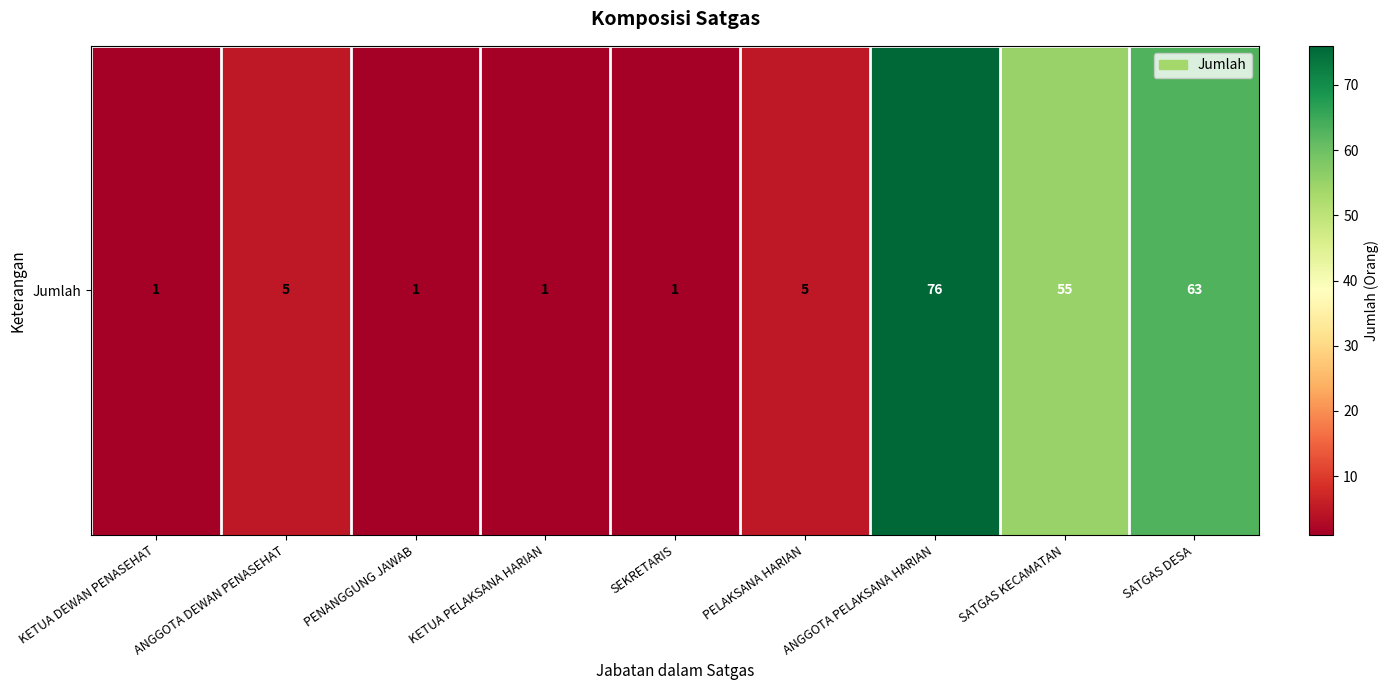

What is the difference between the values at ANGGOTA PELAKSANA HARIAN and KETUA DEWAN PENASEHAT?

75